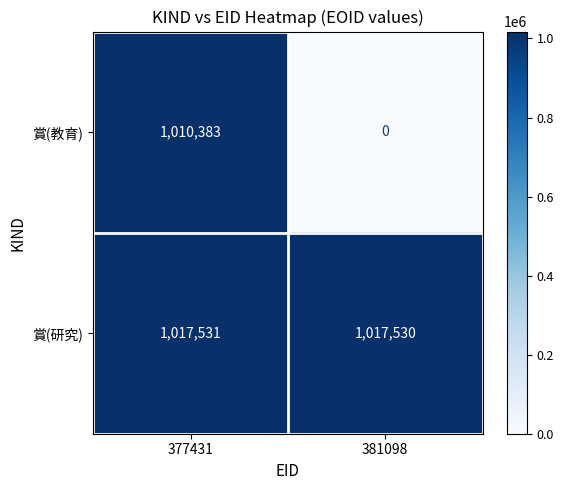

Which series has the largest total across all categories?

賞(研究)